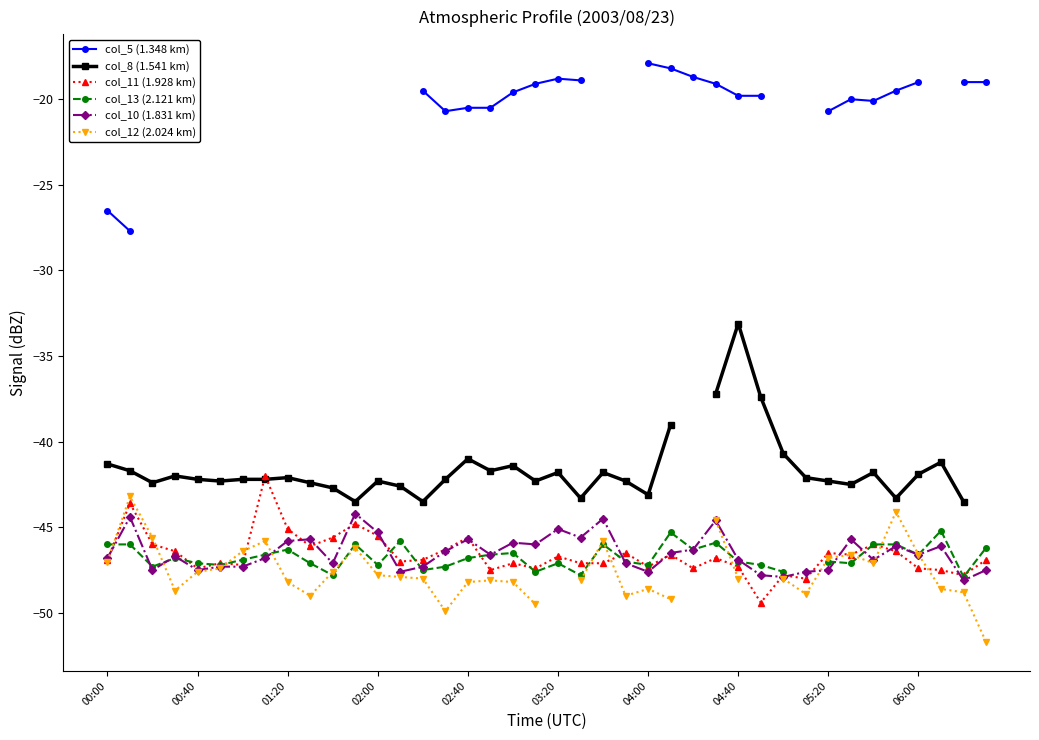

Is this an area chart (filled region under the line)?

No